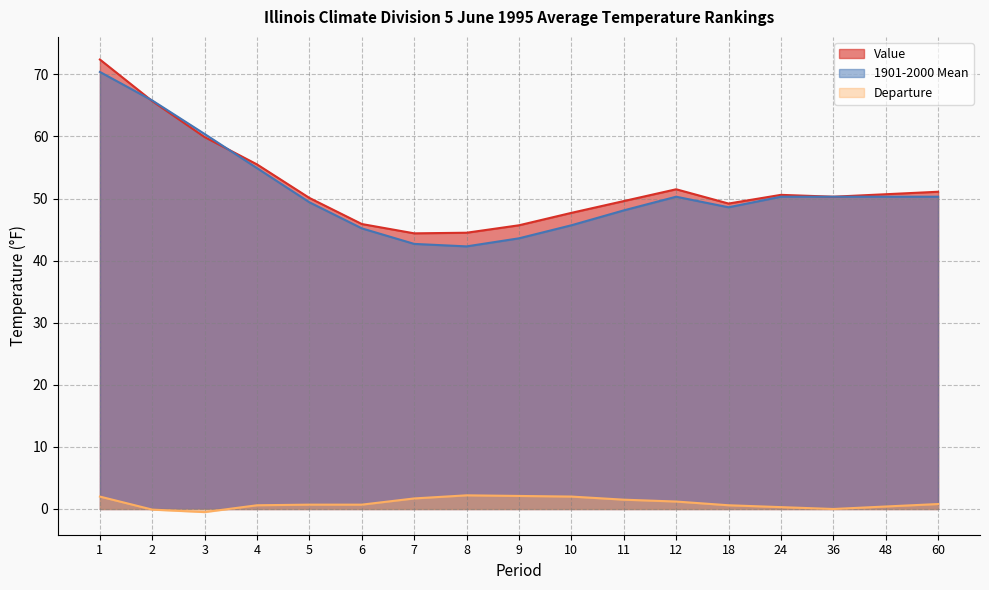

True or false: Departure and Value intersect in this chart.

False